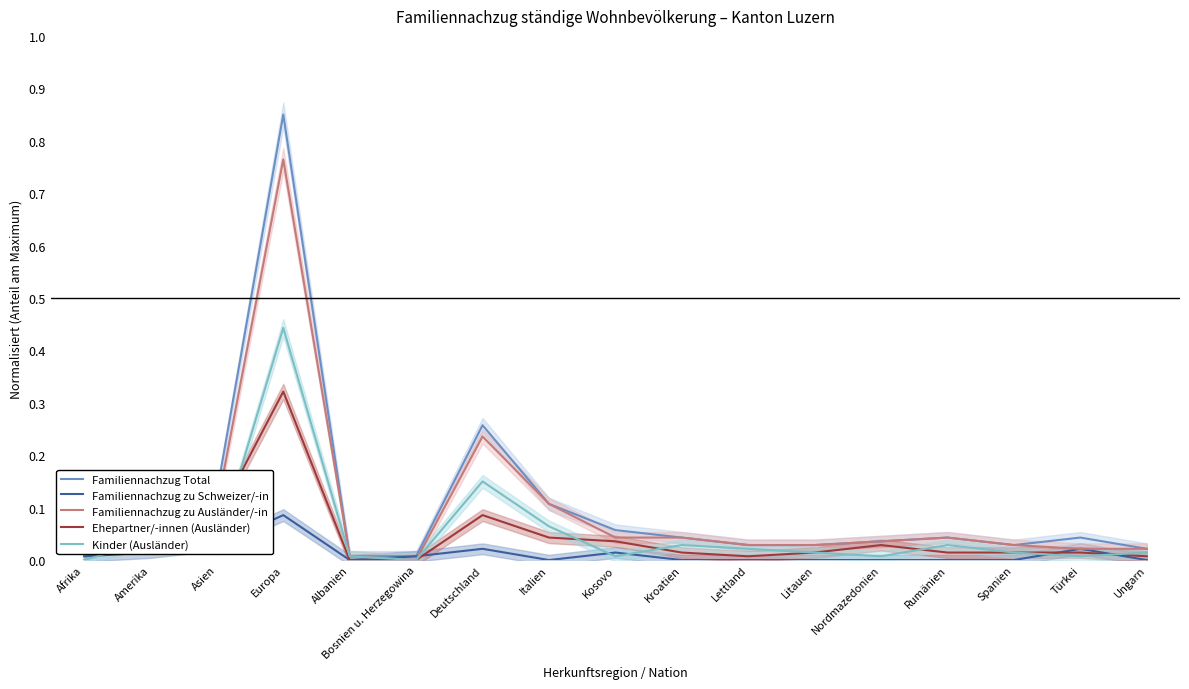

Which series changed the most between Deutschland and Rumänien?

Familiennachzug Total